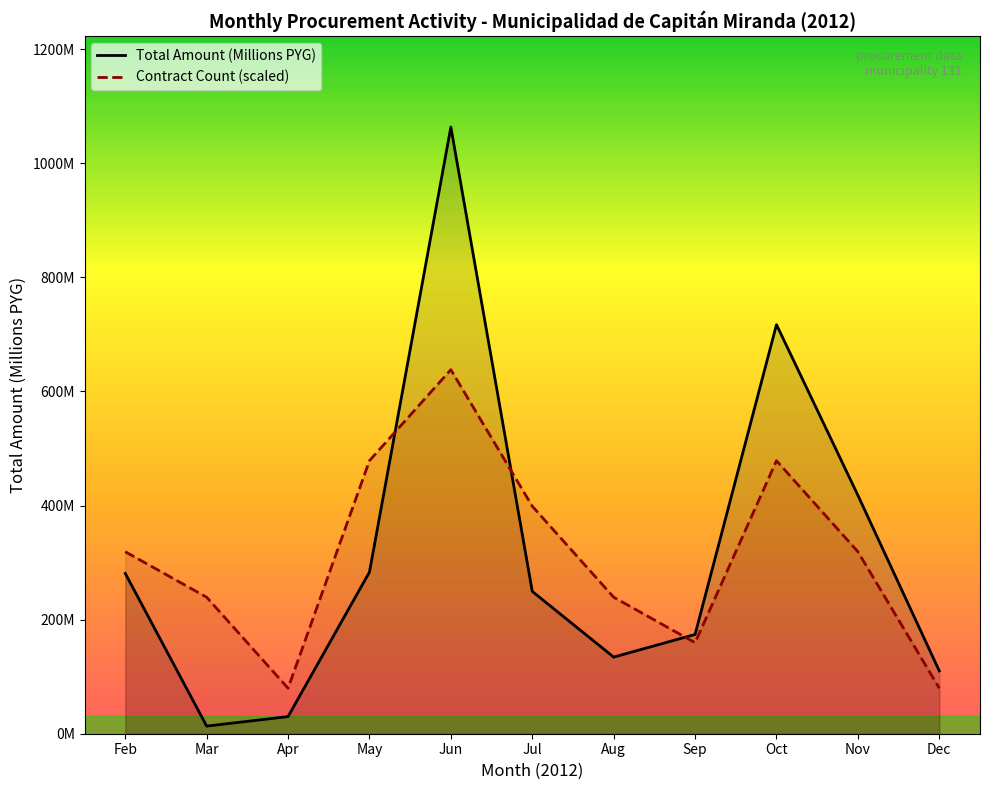

Reading left to right, what are all the values shown in this chart?

Total Amount (Millions PYG): Feb=281.1	Mar=13.3	Apr=30.0	May=283.2	Jun=1063.4	Jul=249.4	Aug=134.3	Sep=174.0	Oct=717.0	Nov=417.9	Dec=110.0
Contract Count (scaled): Feb=319.0	Mar=239.3	Apr=79.8	May=478.5	Jun=638.0	Jul=398.8	Aug=239.3	Sep=159.5	Oct=478.5	Nov=319.0	Dec=79.8